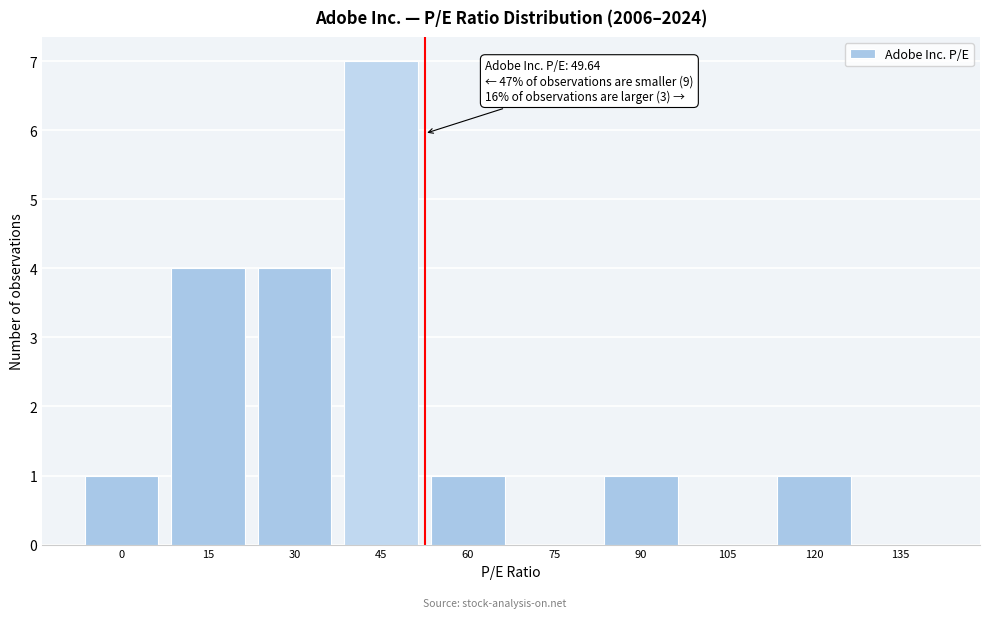

Reading left to right, what are all the values shown in this chart?

0=1	15=4	30=4	45=7	60=1	75=0	90=1	105=0	120=1	135=0